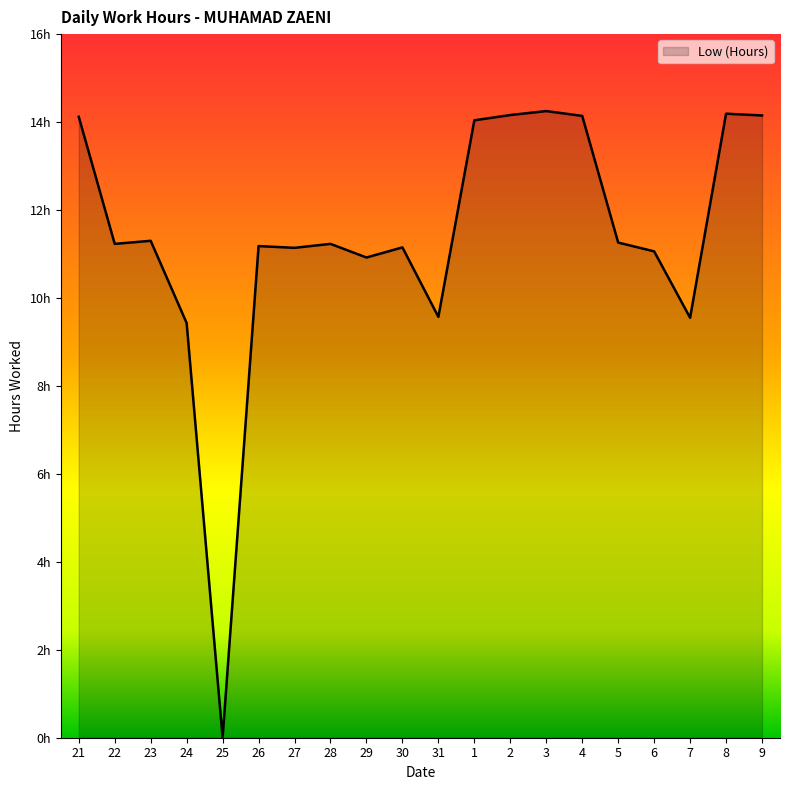

What is the label of the 17th point from the left?

6